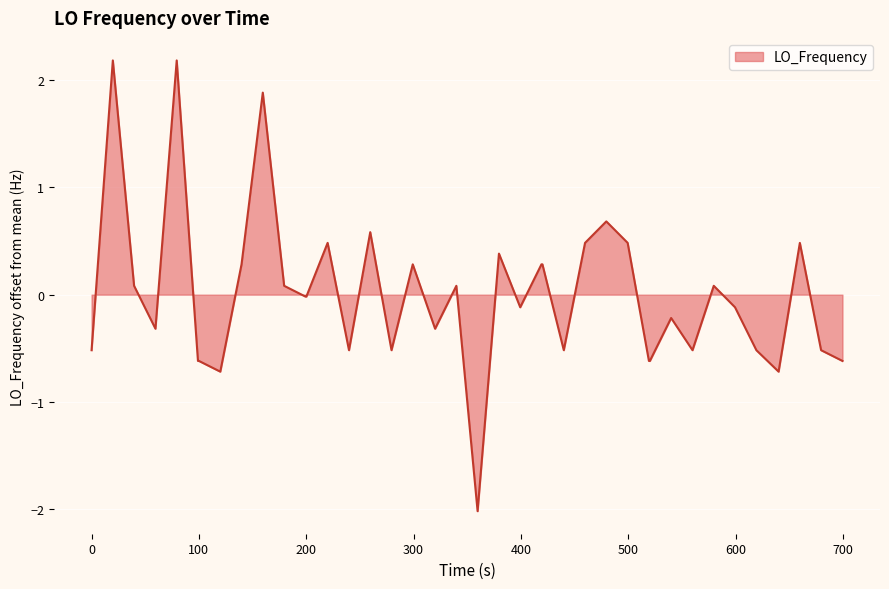

How many lines are shown in the chart?

1